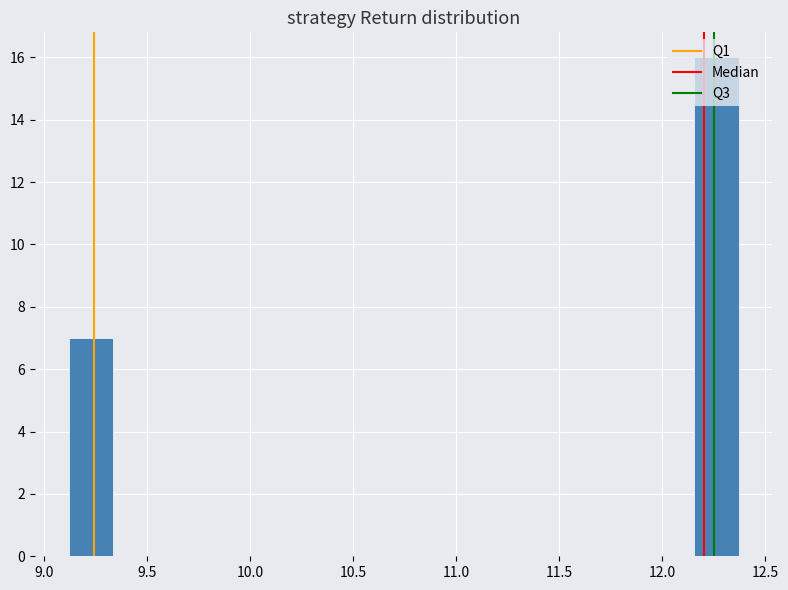

Over which range of the x-axis is the bar tallest?

12.15 to 12.35